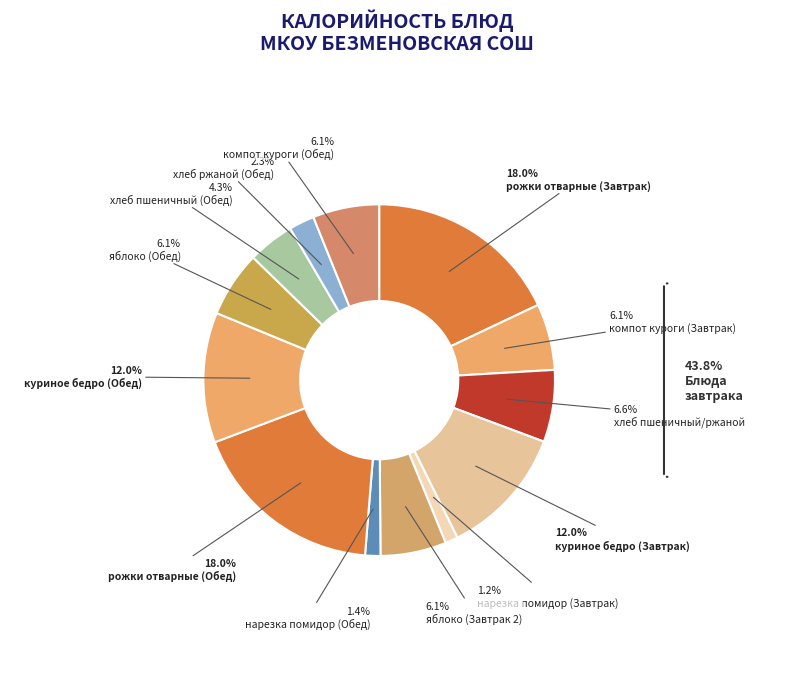

How many slices are in this pie chart?

13